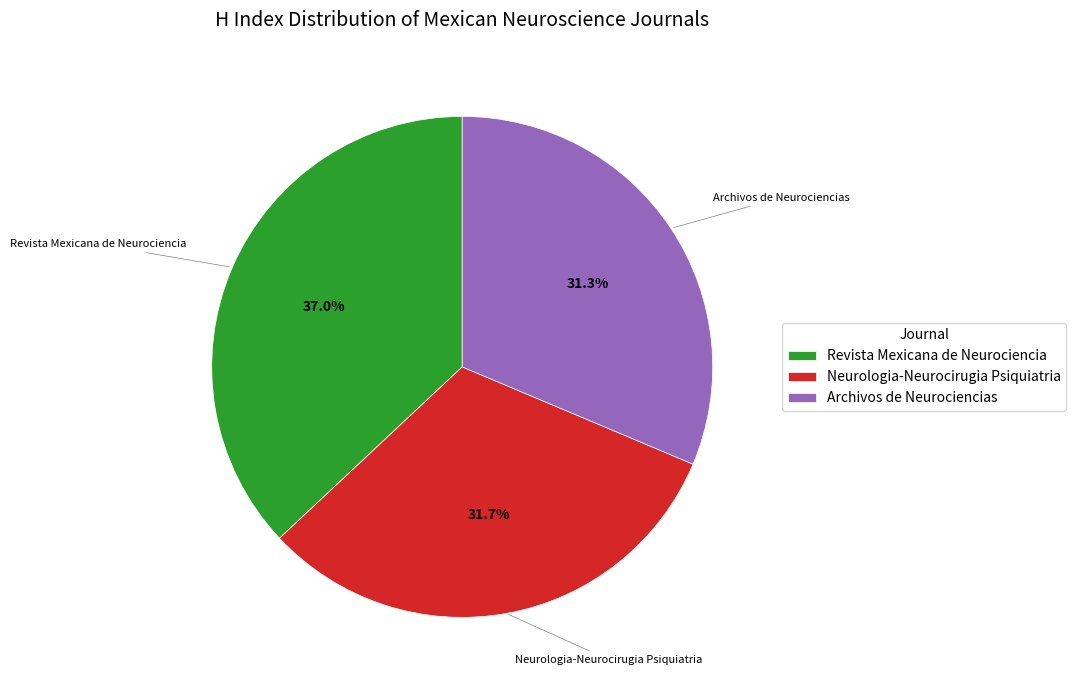

How many slices are in this pie chart?

3